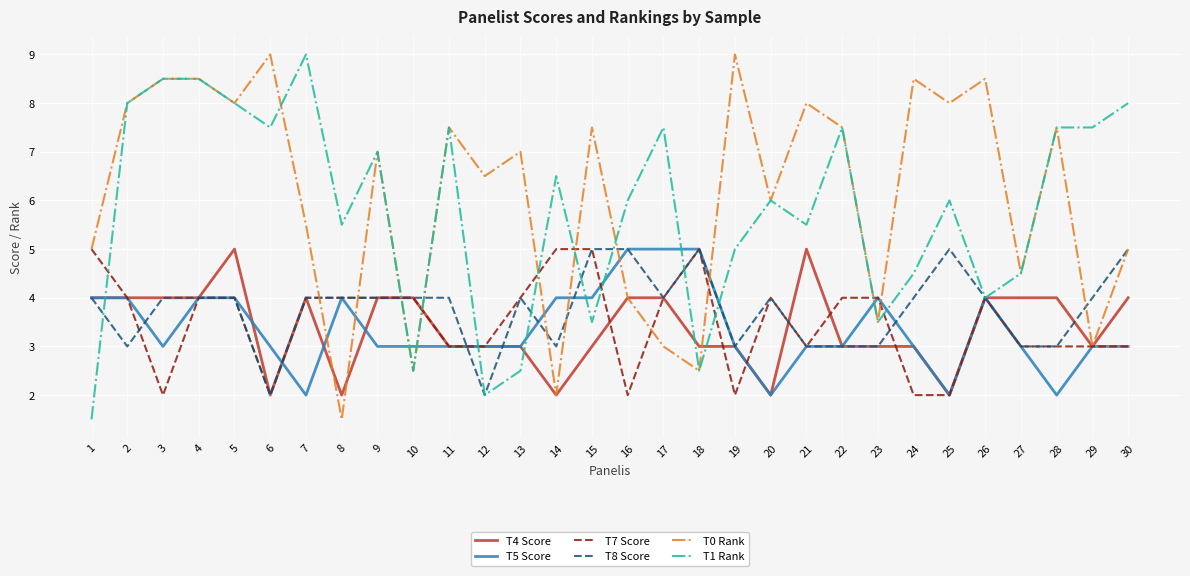

What is the lowest value of the T5 Score series?

2.0